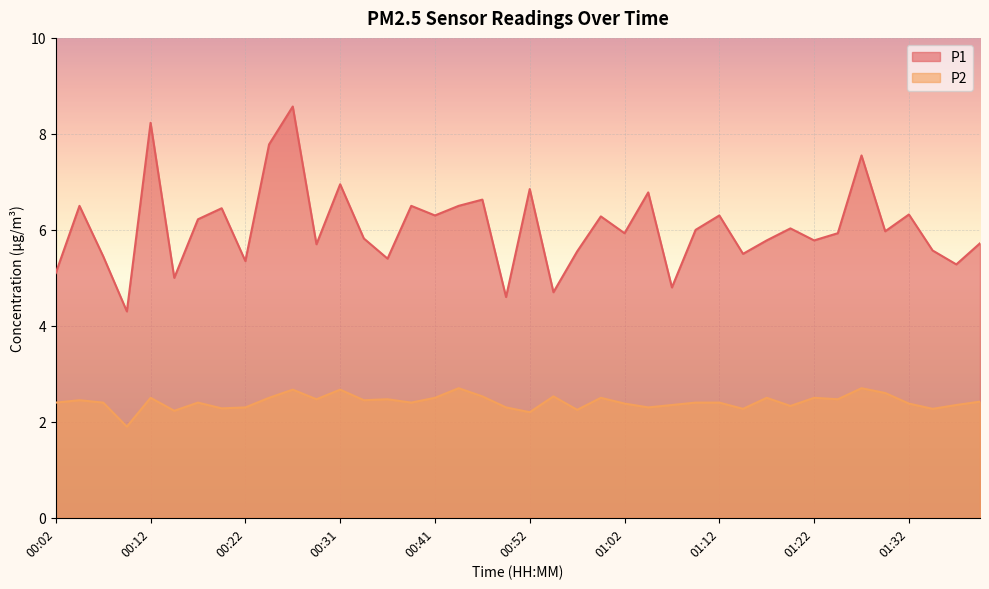

What is the sum of all P2 values?

96.6